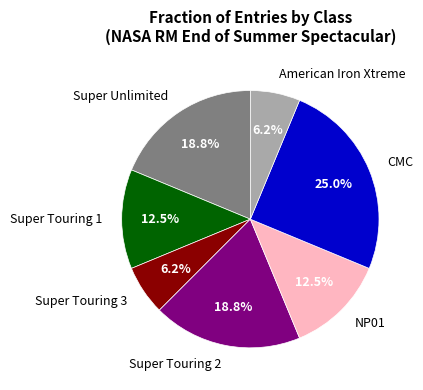

Approximately how many times larger is the value at Super Unlimited compared to Super Touring 3?

3.0